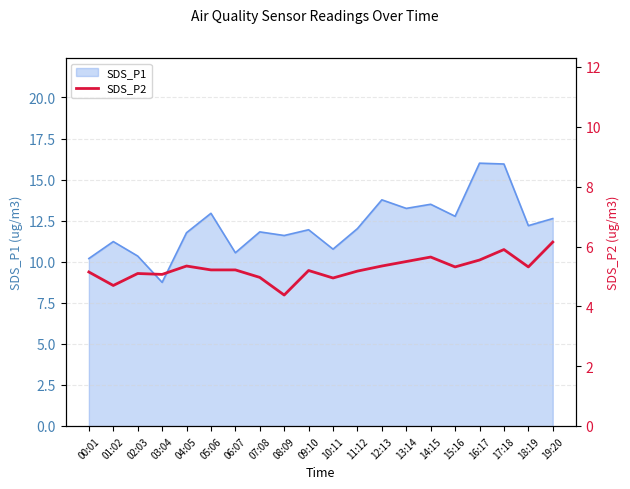

Reading left to right, list all the values displayed in this chart.

00:01=5.2	01:02=4.7	02:03=5.1	03:04=5.1	04:05=5.3	05:06=5.2	06:07=5.2	07:08=5.0	08:09=4.4	09:10=5.2	10:11=5.0	11:12=5.2	12:13=5.3	13:14=5.5	14:15=5.7	15:16=5.3	16:17=5.5	17:18=5.9	18:19=5.3	19:20=6.2